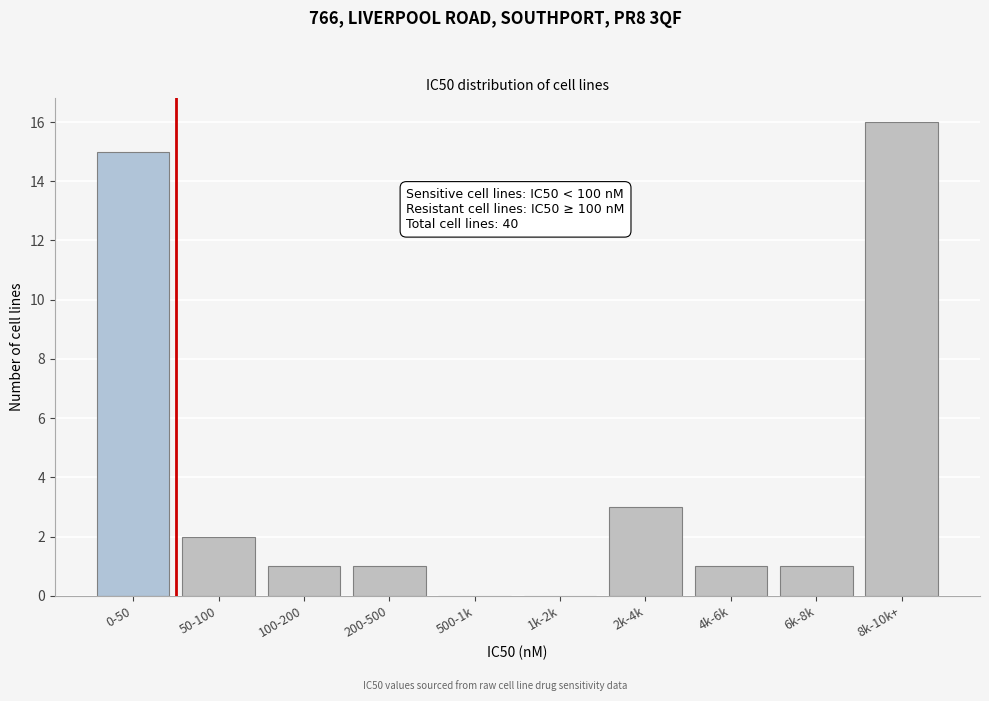

Reading right to left, what are all the values shown in this chart?

8k-10k+=16	6k-8k=1	4k-6k=1	2k-4k=3	1k-2k=0	500-1k=0	200-500=1	100-200=1	50-100=2	0-50=15